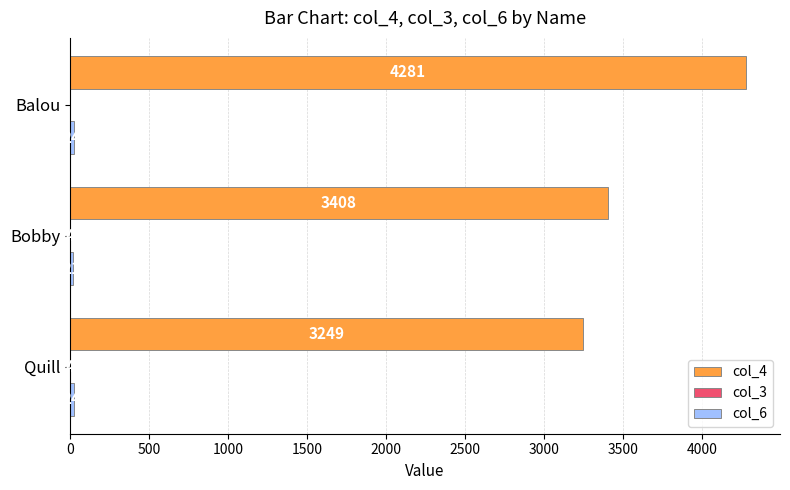

At which category is the sum across all series the highest?

Balou